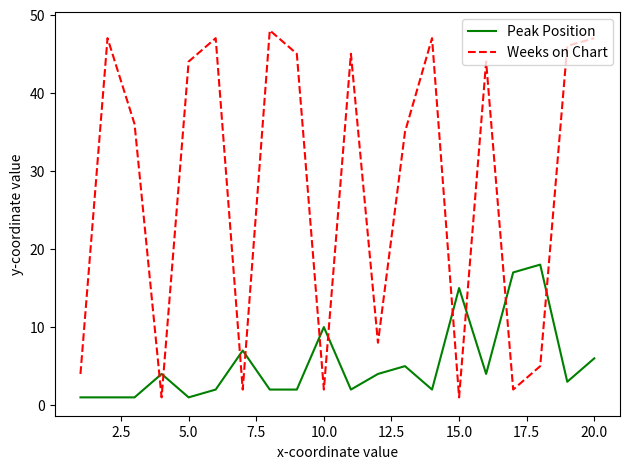

True or false: Weeks on Chart and Peak Position cross at least once.

True